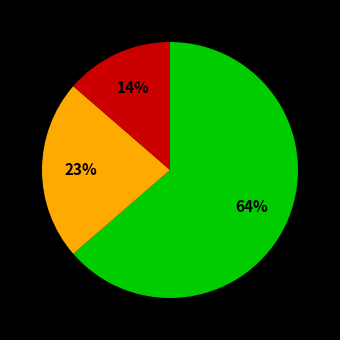

To the nearest percent, what is the difference between the largest and smallest slice percentages?

50%